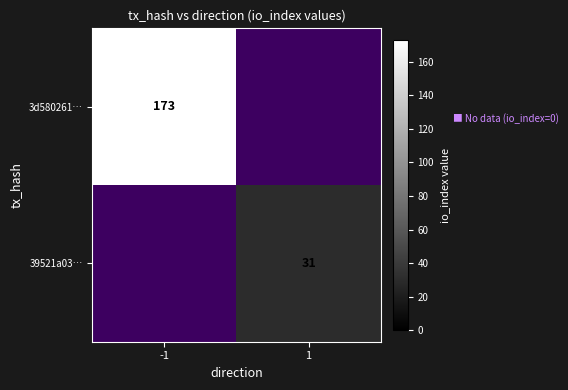

At how many categories does at least one series exceed 104?

1